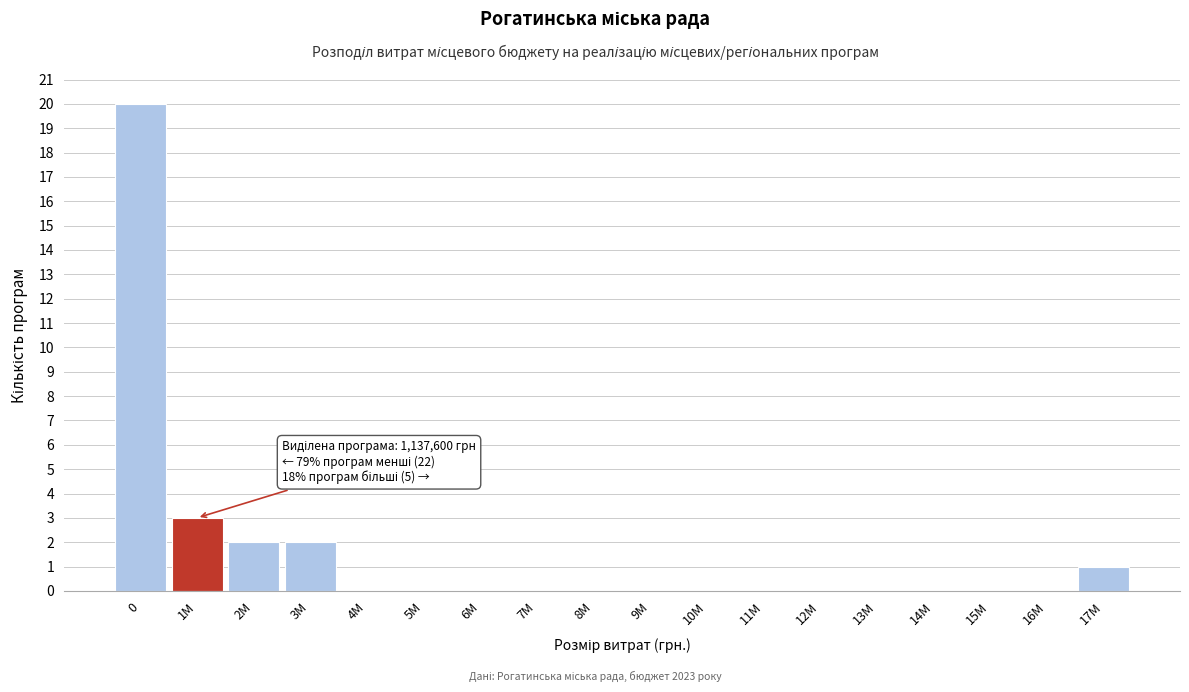

Reading right to left, extract all data points from this chart.

17M=1	16M=0	15M=0	14M=0	13M=0	12M=0	11M=0	10M=0	9M=0	8M=0	7M=0	6M=0	5M=0	4M=0	3M=2	2M=2	1M=3	0=20